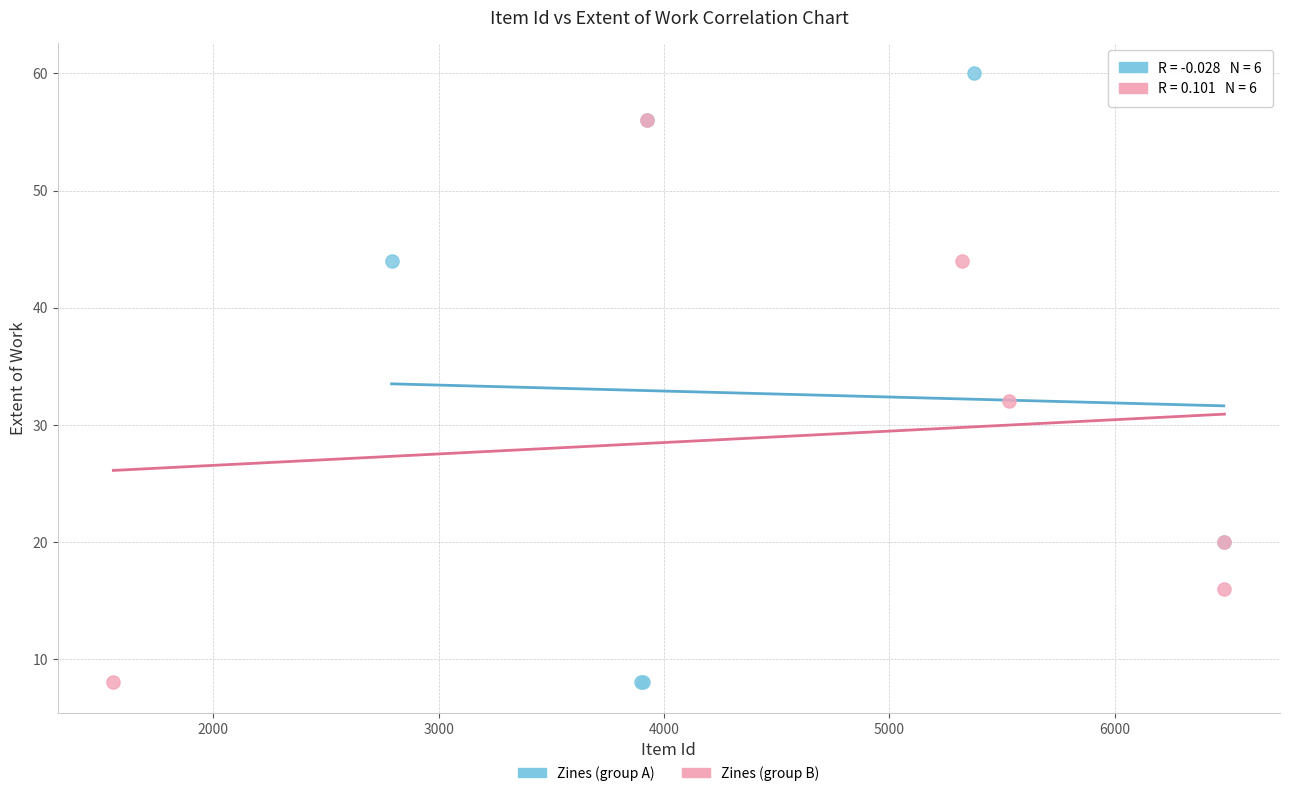

Which series has the widest spread of Y values?

Zines (group A)